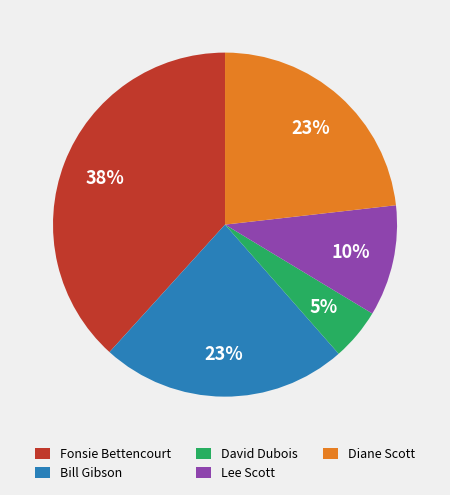

How many slices are in this pie chart?

5